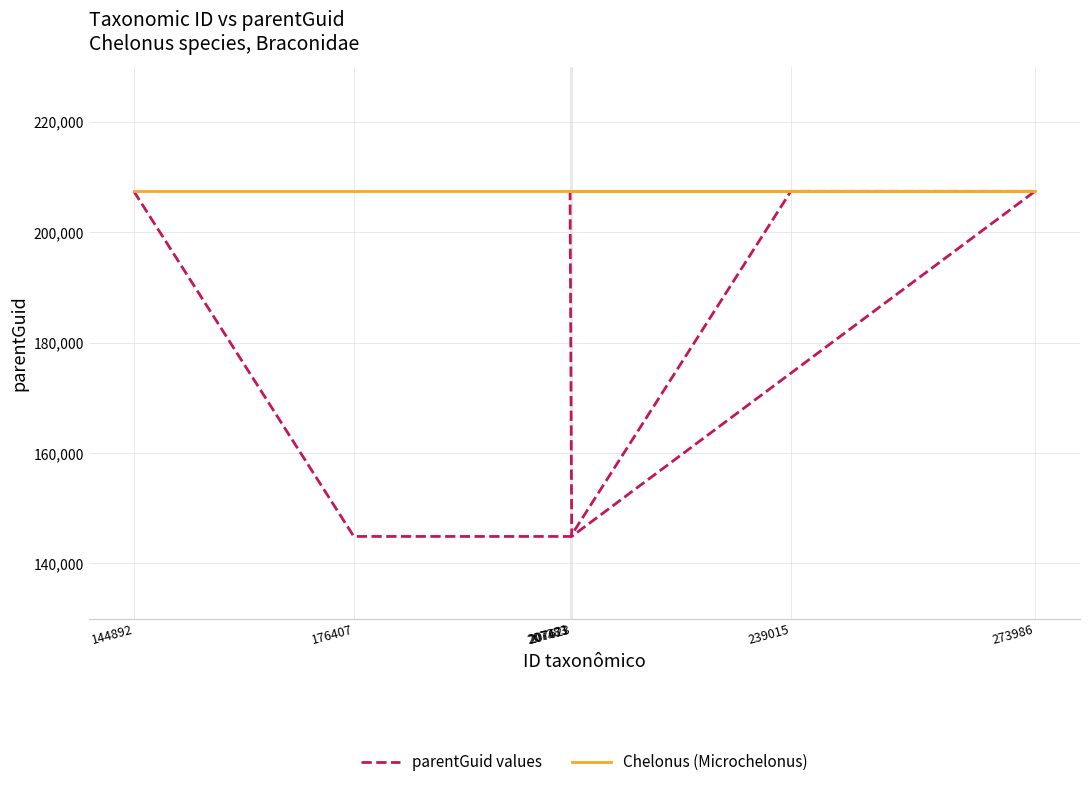

What are all the series names shown in the legend?

parentGuid values, Chelonus (Microchelonus)